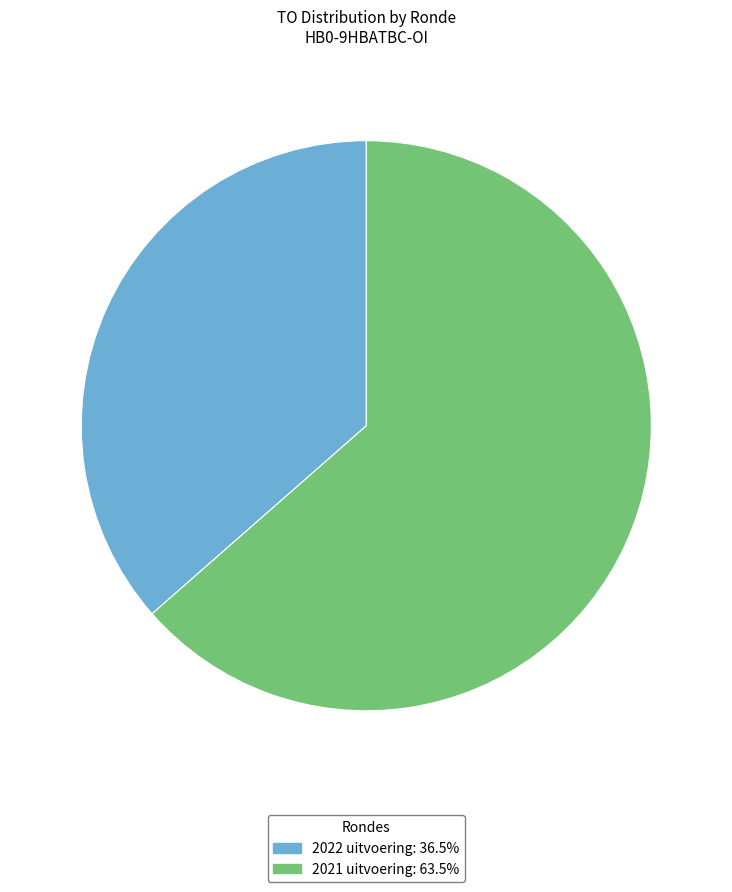

Count the number of slices in the pie.

2